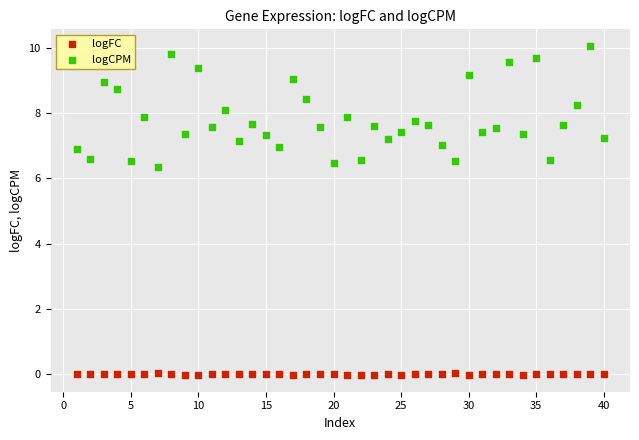

Across all data points, what is the range of X values (max minus min)?

39.0